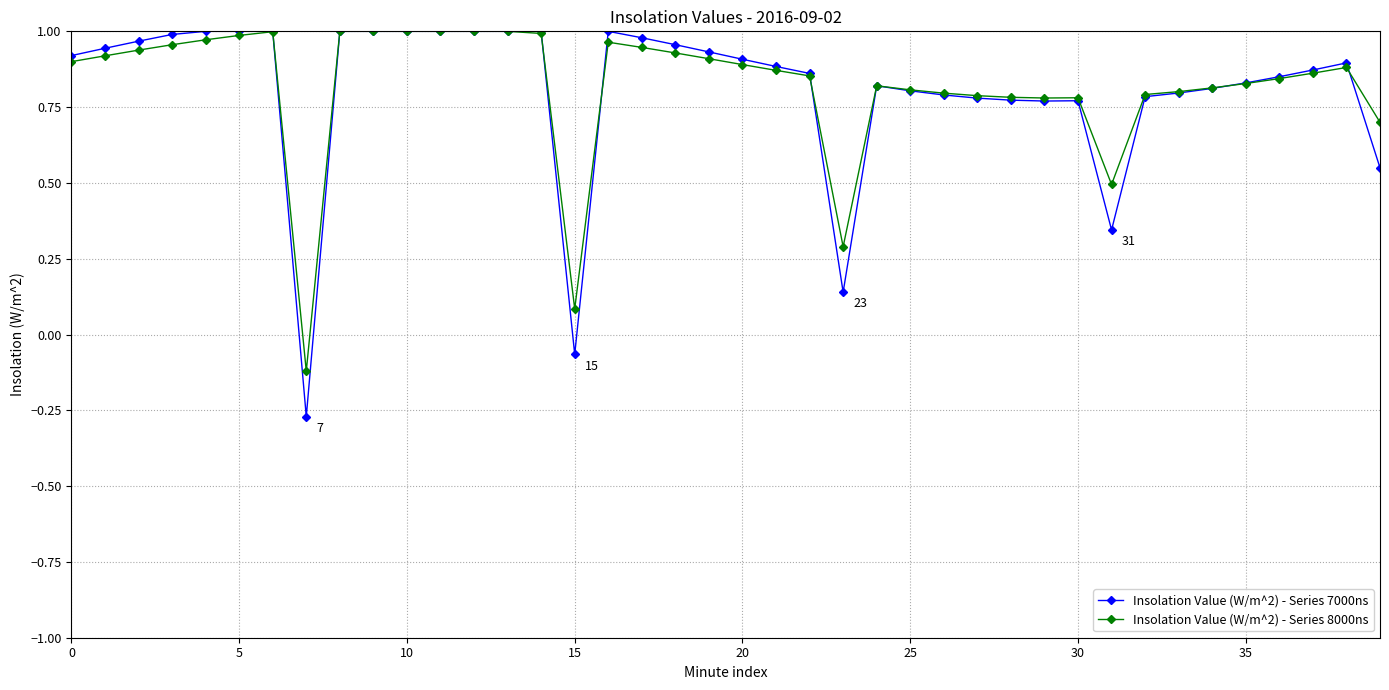

True or false: Insolation Value (W/m^2) - Series 8000ns has more than 2 interior local peaks.

True